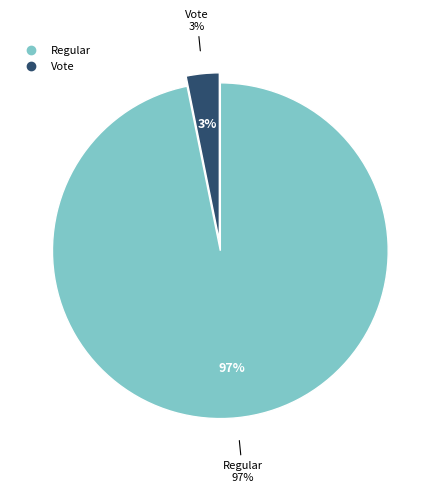

To the nearest percent, what is the difference between the Vote and Regular slice percentages?

94%